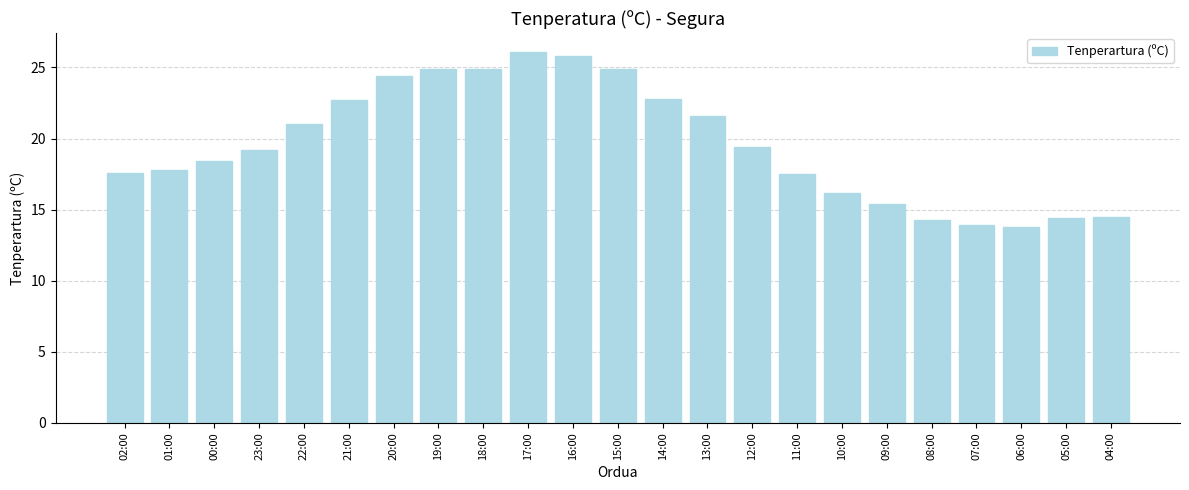

Are the bars grouped side by side (vs. stacked)?

No